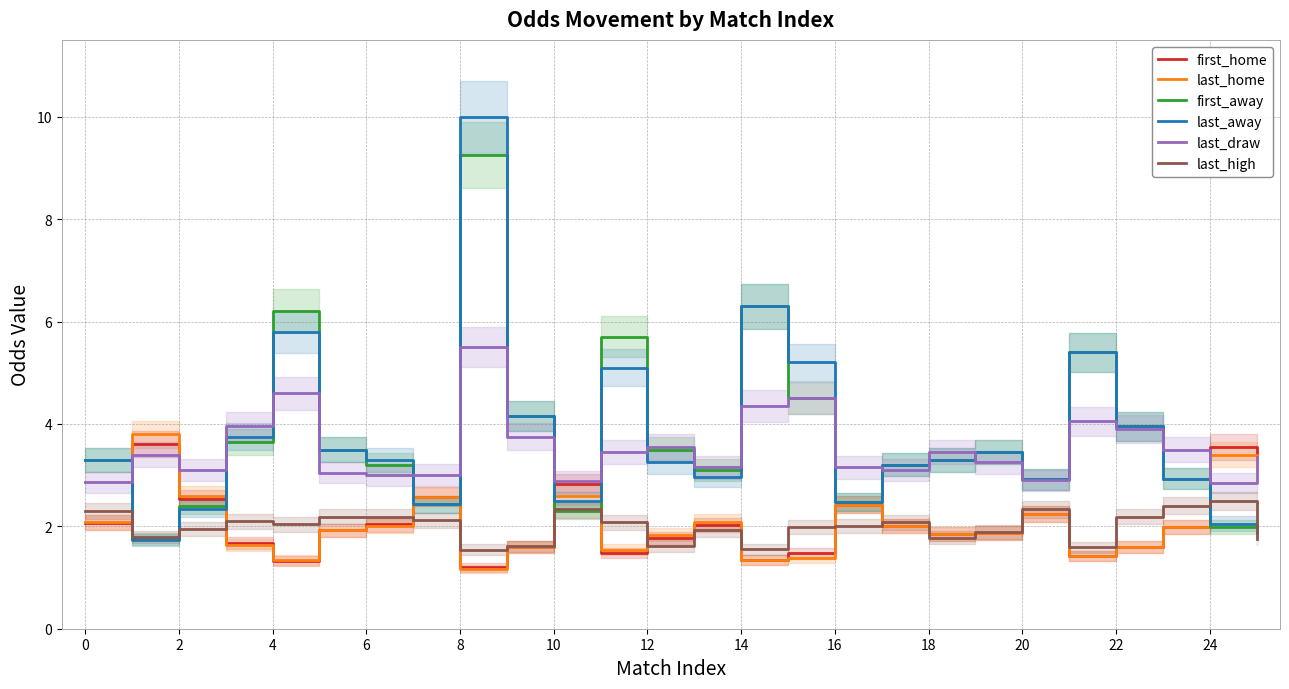

What is the average value of the last_draw series?

3.5